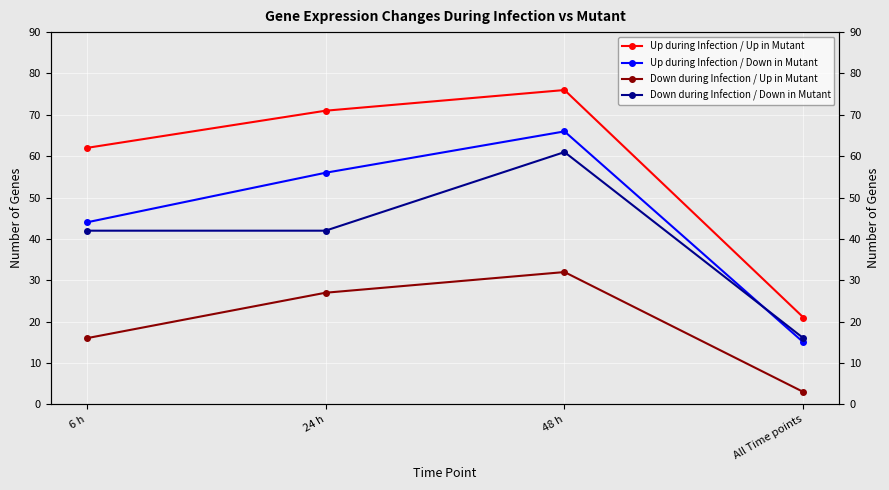

The value of Down during Infection / Up in Mutant at 6 h is 7. True or false?

False